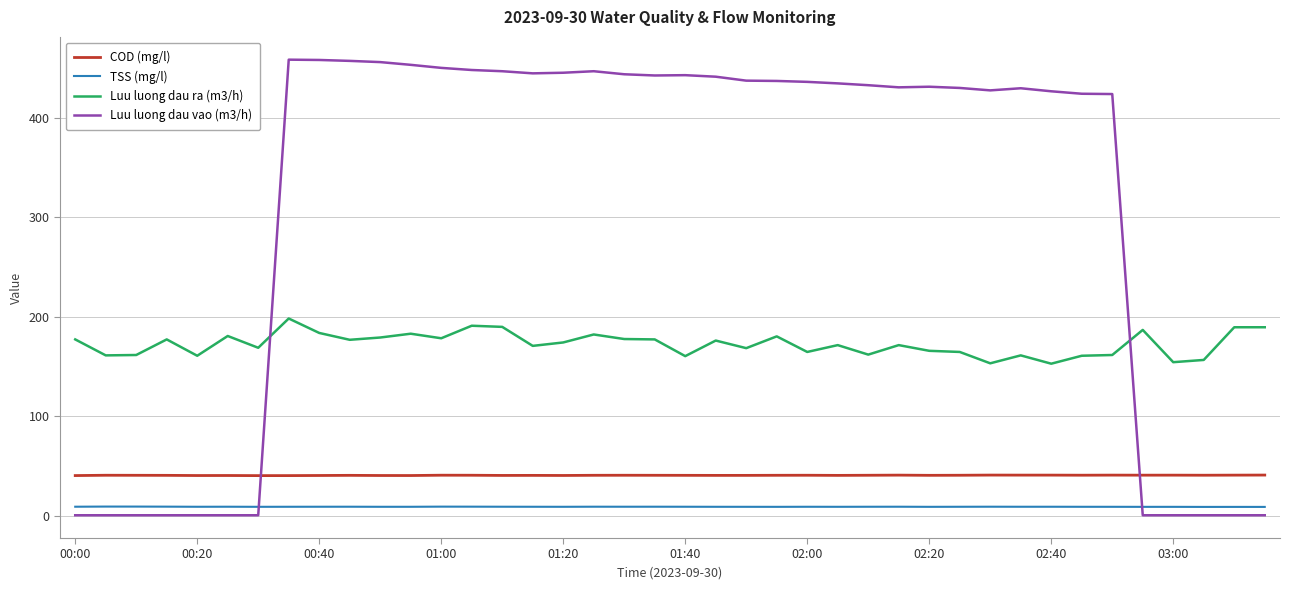

What is the greatest value displayed?

458.1